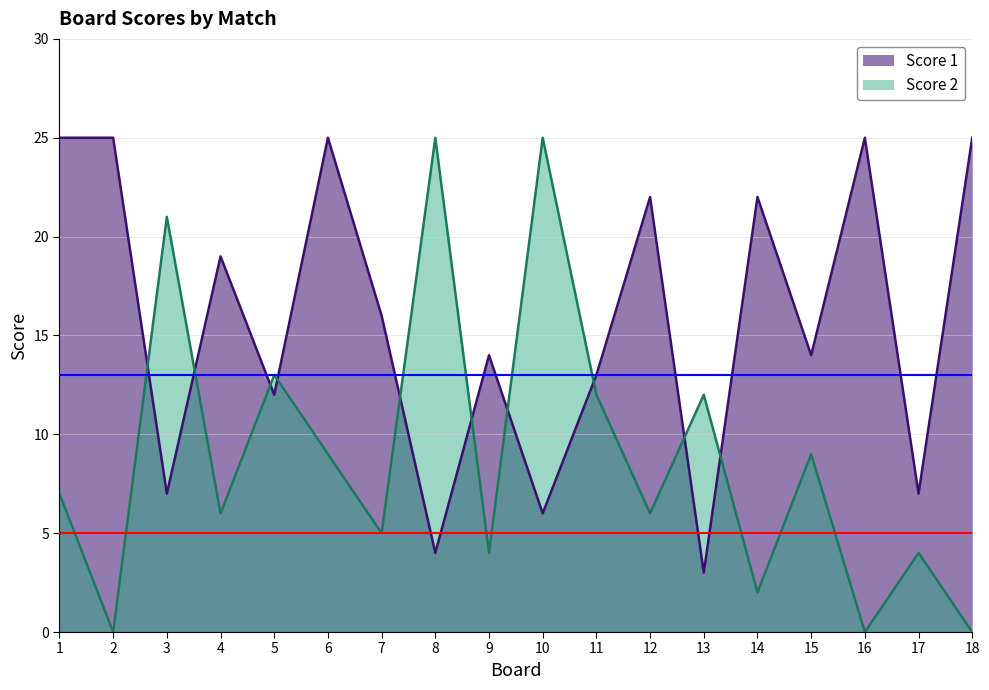

Reading left to right, what are all the values shown in this chart?

Score 1: 25	25	7	19	12	25	16	4	14	6	13	22	3	22	14	25	7	25
Score 2: 7	0	21	6	13	9	5	25	4	25	12	6	12	2	9	0	4	0